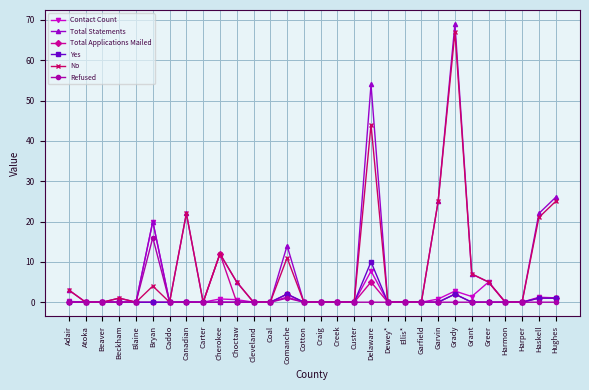

At which category is the sum across all series the highest?

Grady